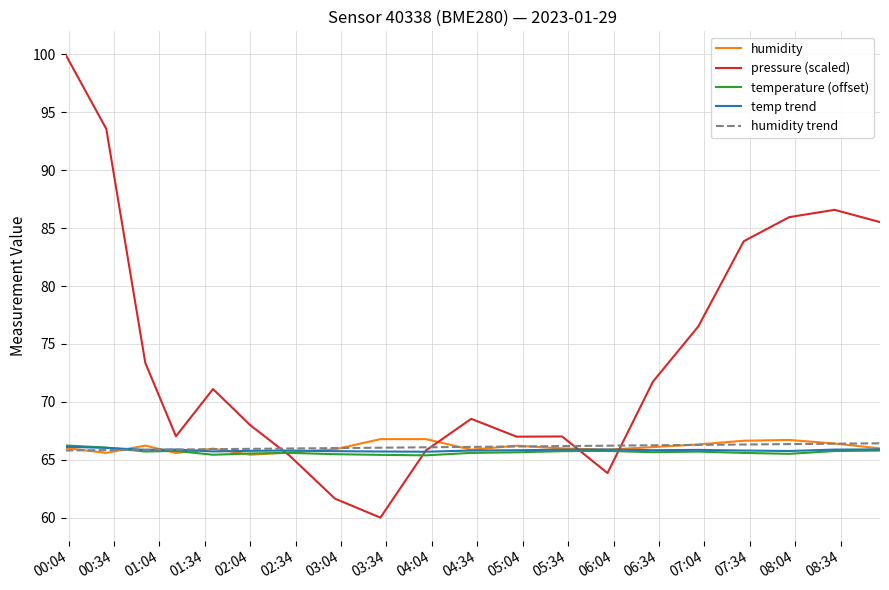

What is the greatest value displayed?

100.0